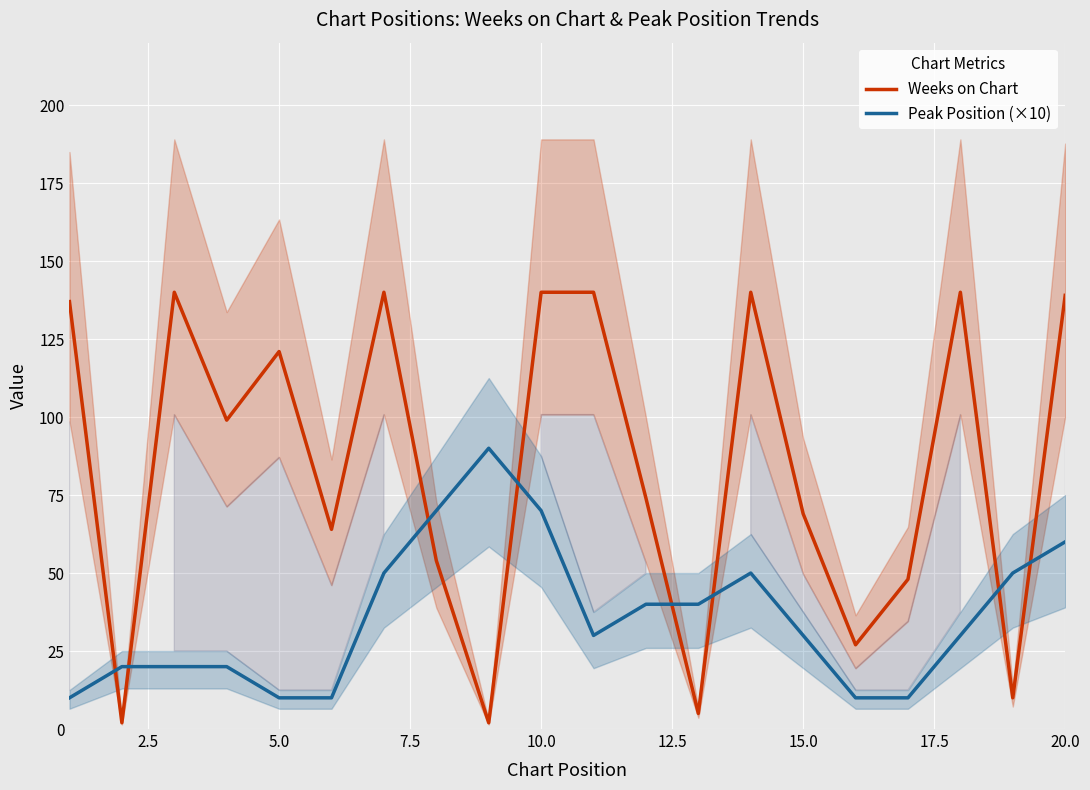

Rank the series by their average value, from lowest to highest.

Peak Position (×10), Weeks on Chart